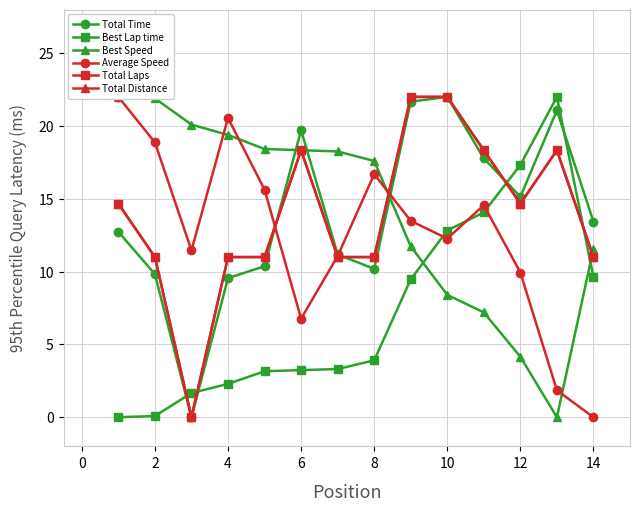

What is the average value of the Best Lap time series?

7.4